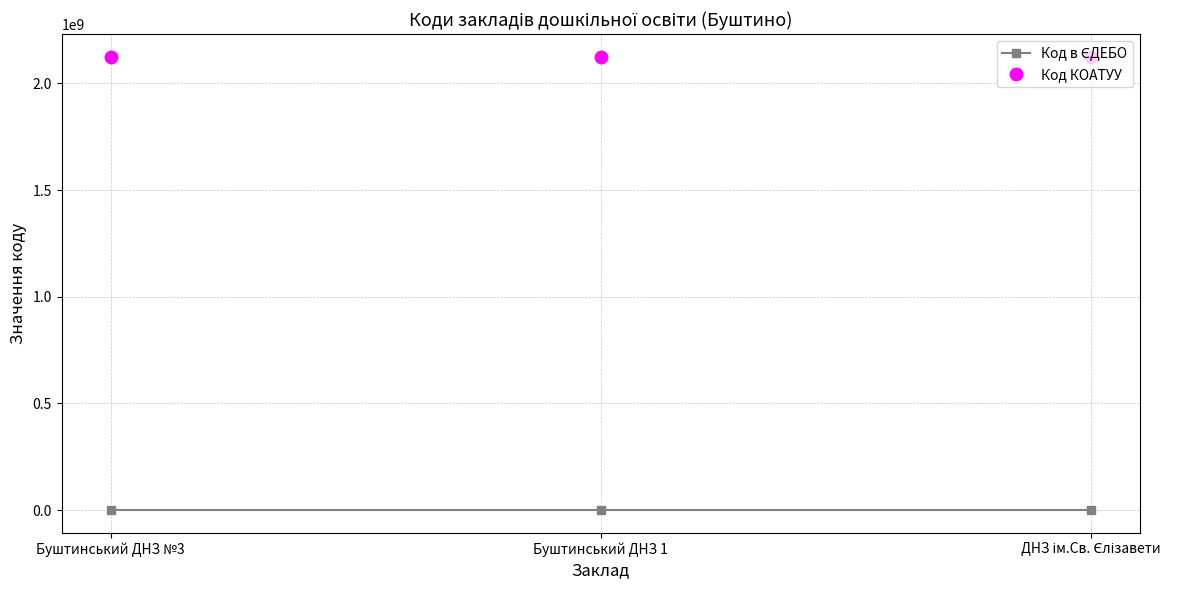

What is the label of the 2nd point from the right?

Буштинський ДНЗ 1